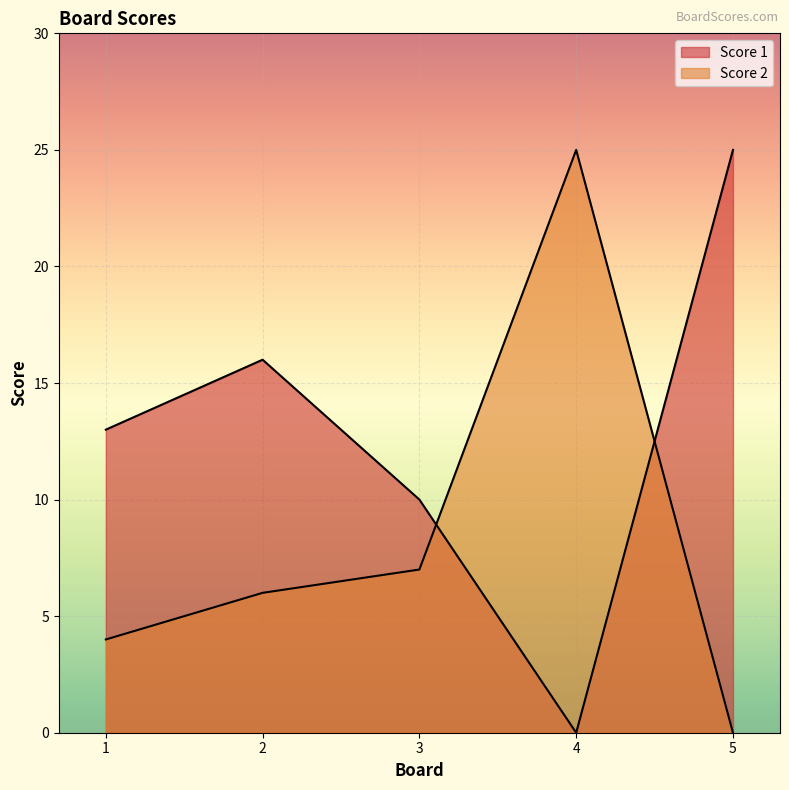

List the labels in order of Score 2 value, largest first.

4, 3, 2, 1, 5